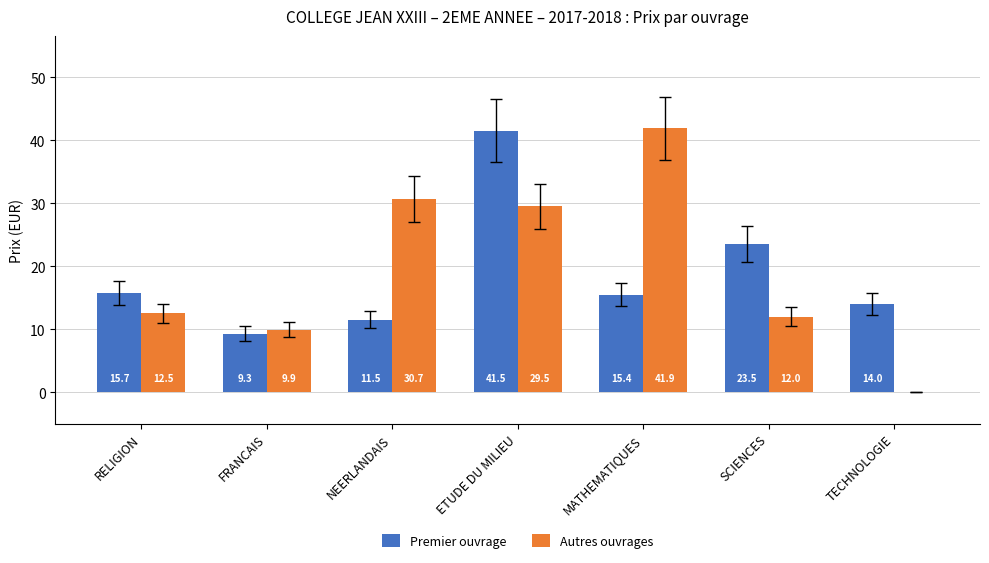

Does the chart contain stacked bars?

No